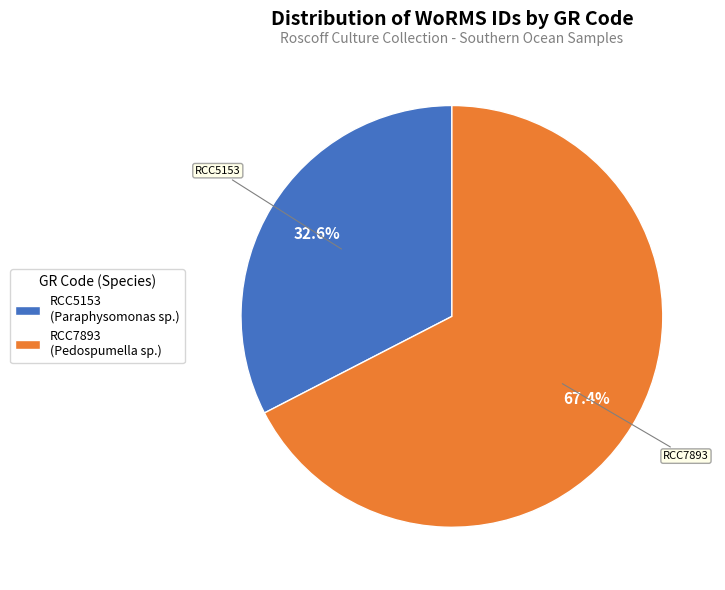

What percentage do RCC7893 and RCC5153 together represent?

100.0%